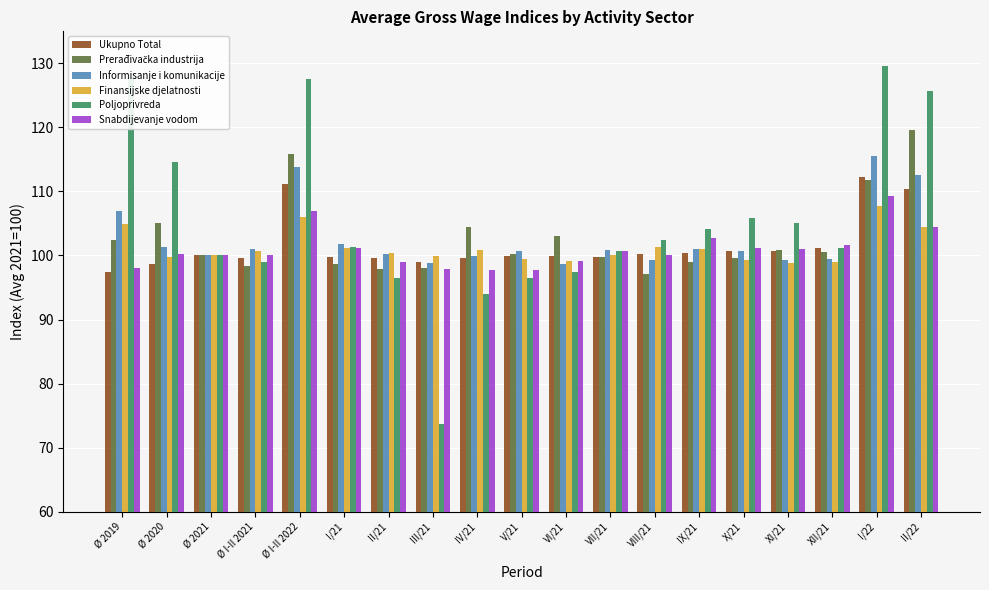

How many groups of bars are there?

19